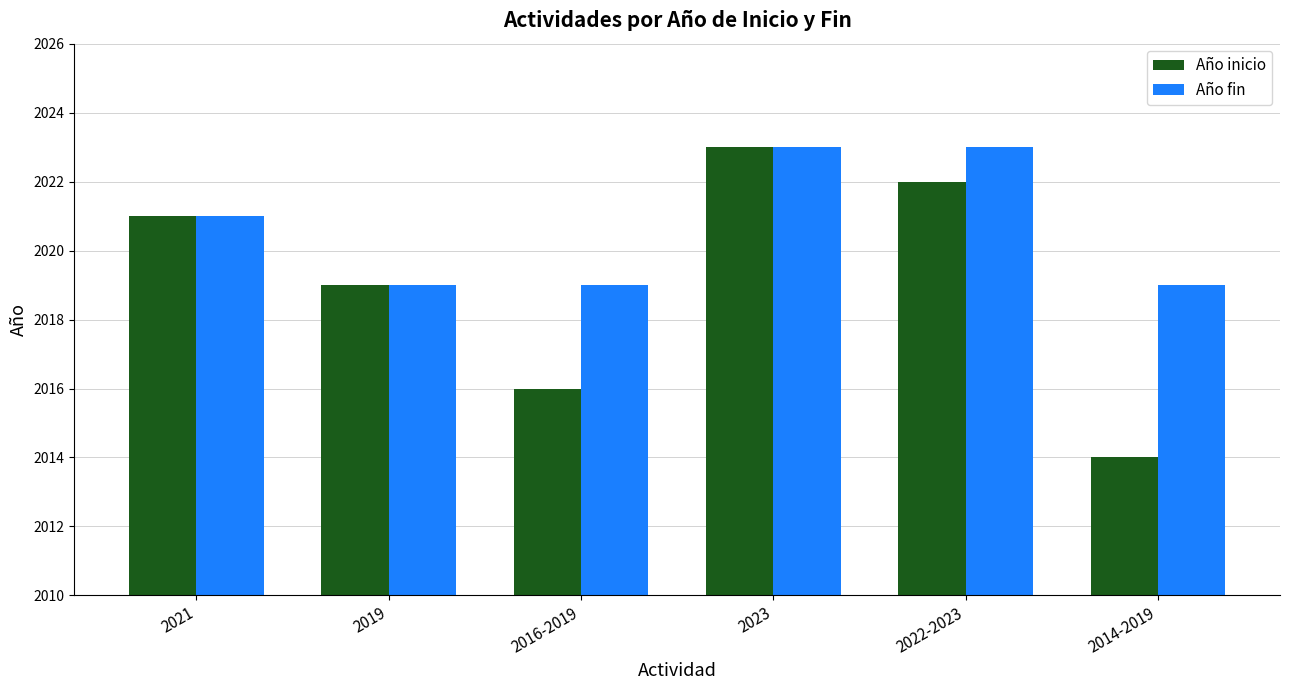

The Año inicio series shows 2014 at 2014-2019. True or false?

True